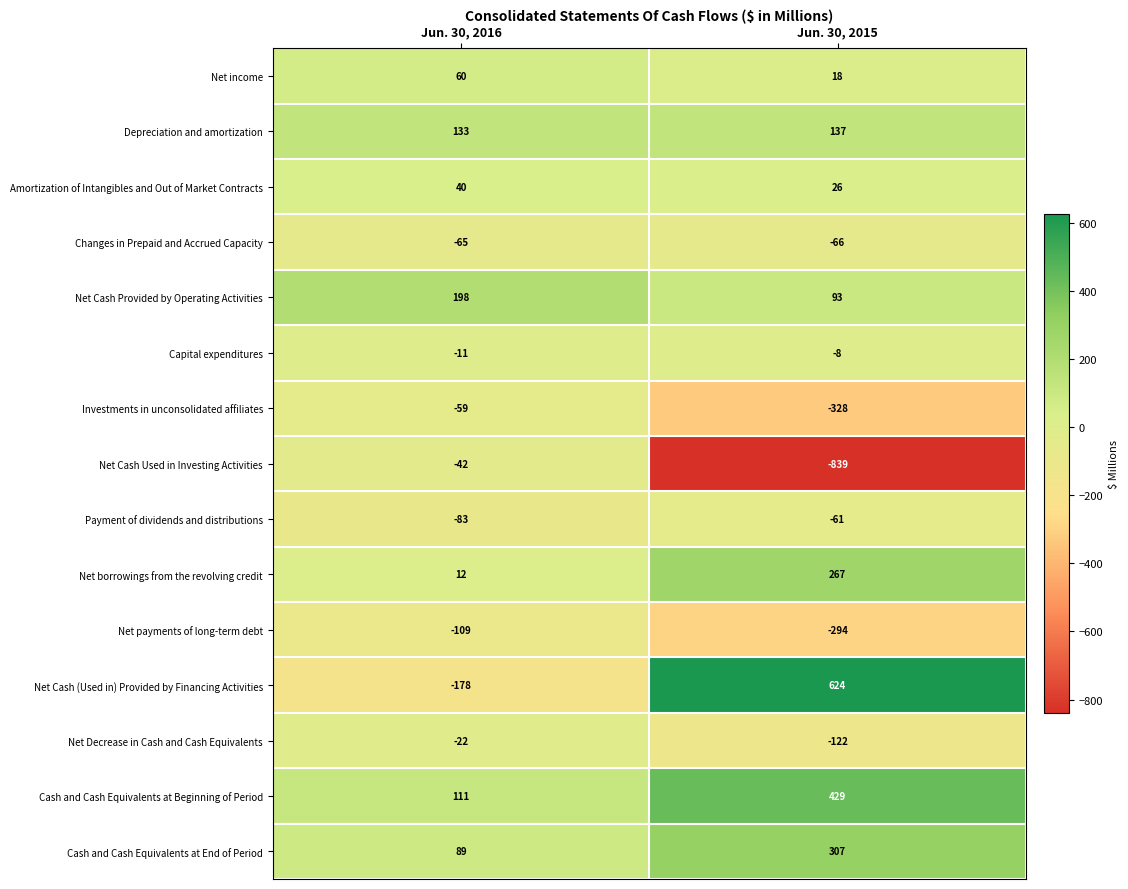

What is the minimum value shown in the chart?

-839